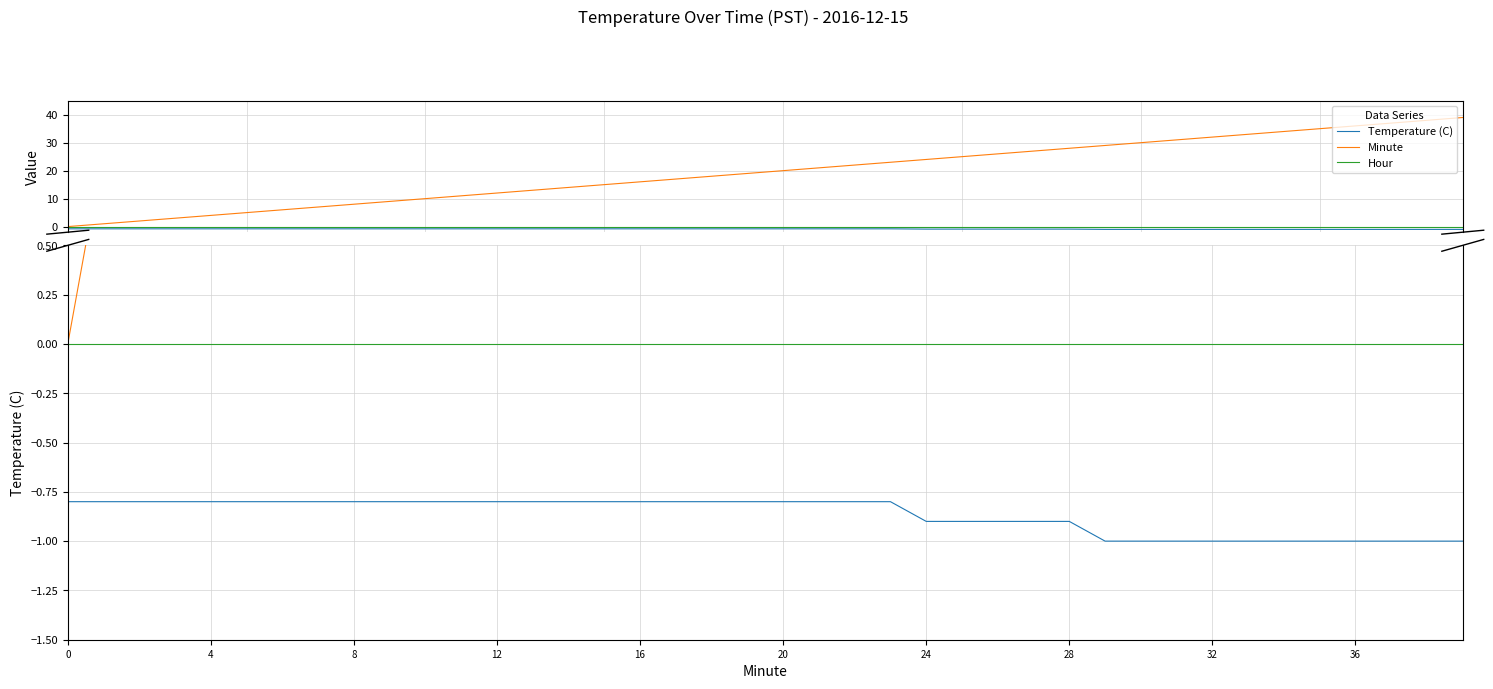

At 31, list the series in order from largest to smallest.

Minute, Hour, Temperature (C)